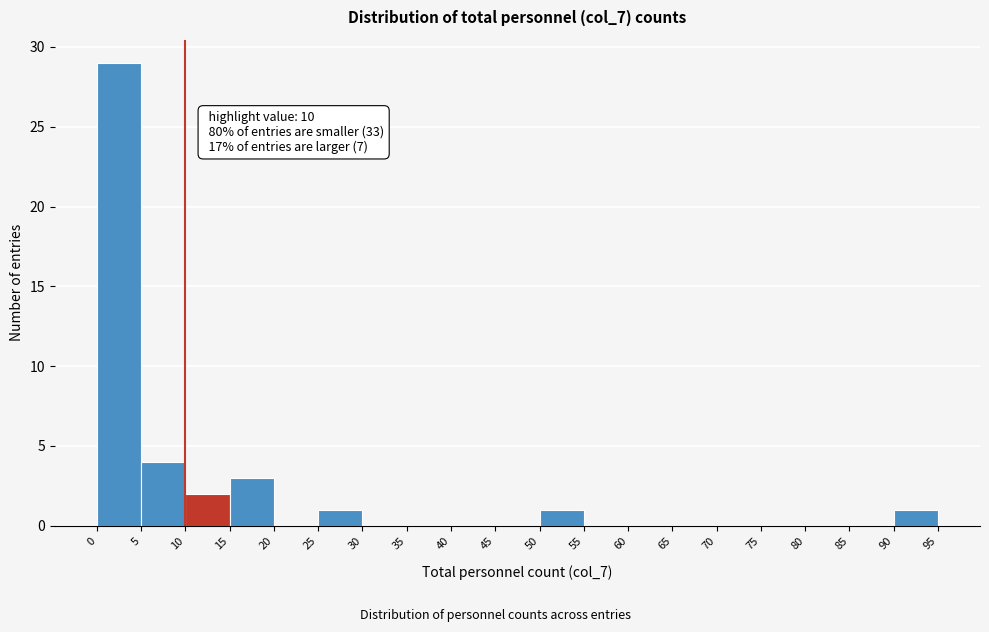

Over which range of the x-axis is the bar tallest?

0 to 5